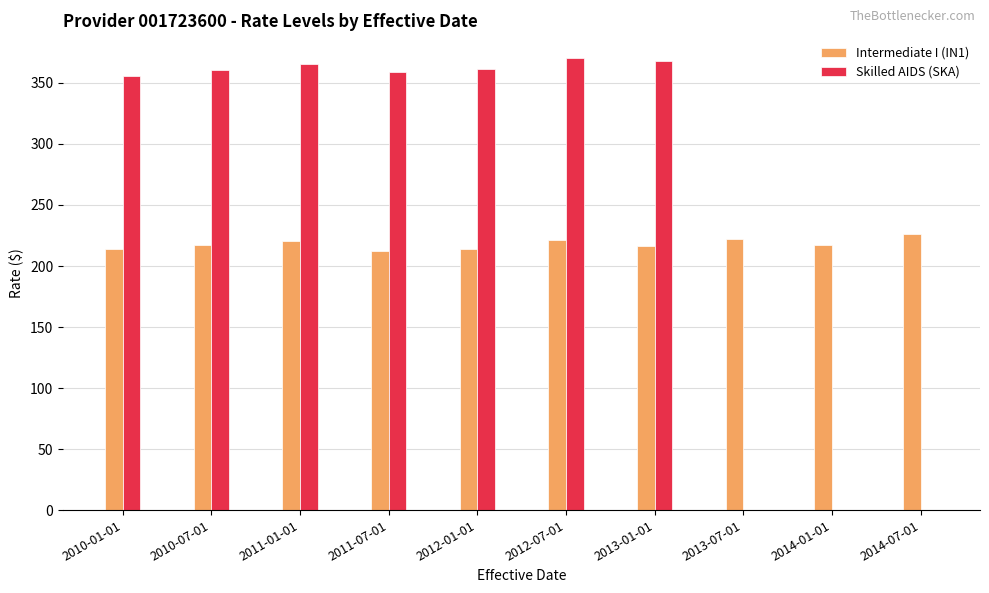

What is the sum of all Intermediate I (IN1) values?

2181.9